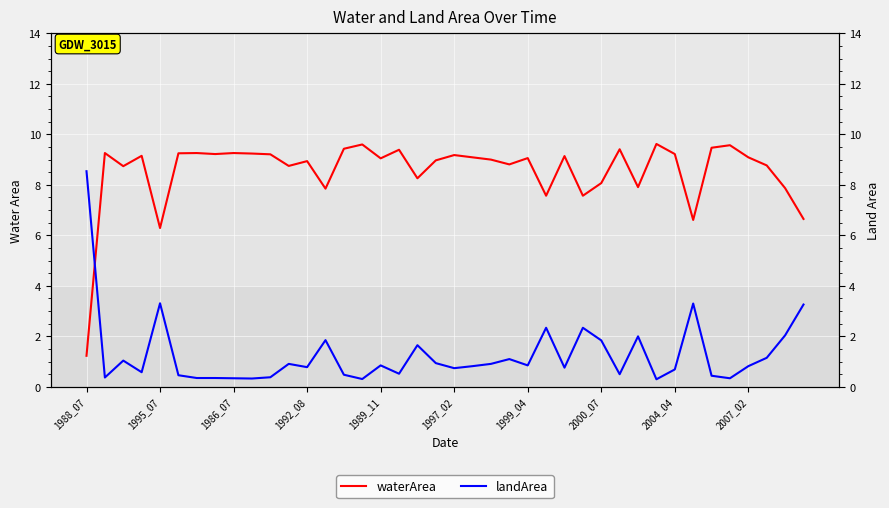

True or false: landArea has more than 2 interior local peaks.

True